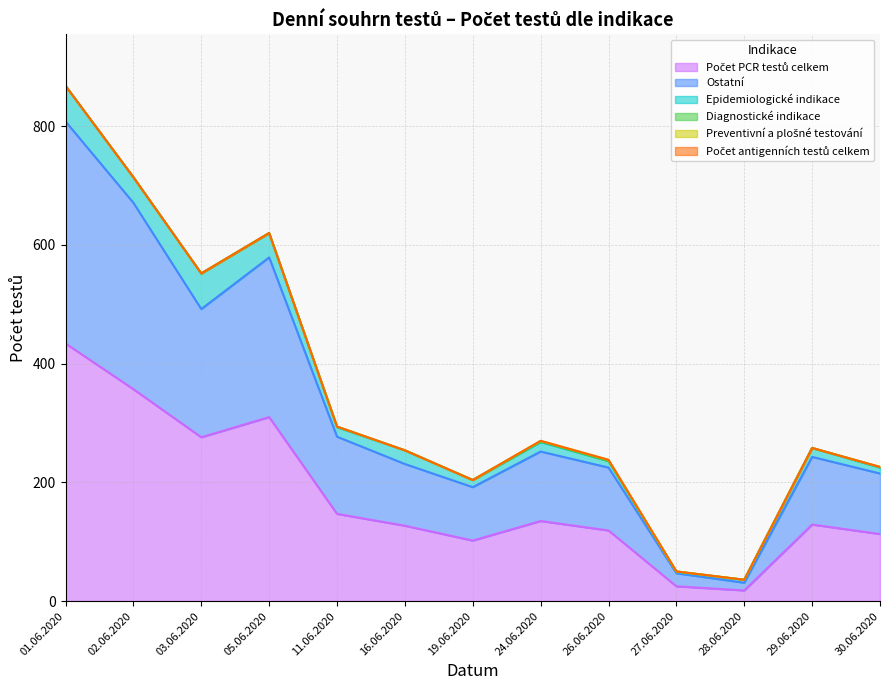

True or false: Epidemiologické indikace has a value of 23 at 16.06.2020.

True